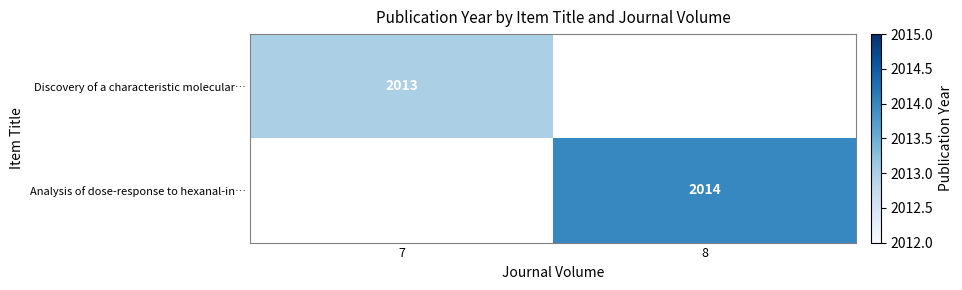

The Discovery of a characteristic molecular… series shows 649 at 7. True or false?

False